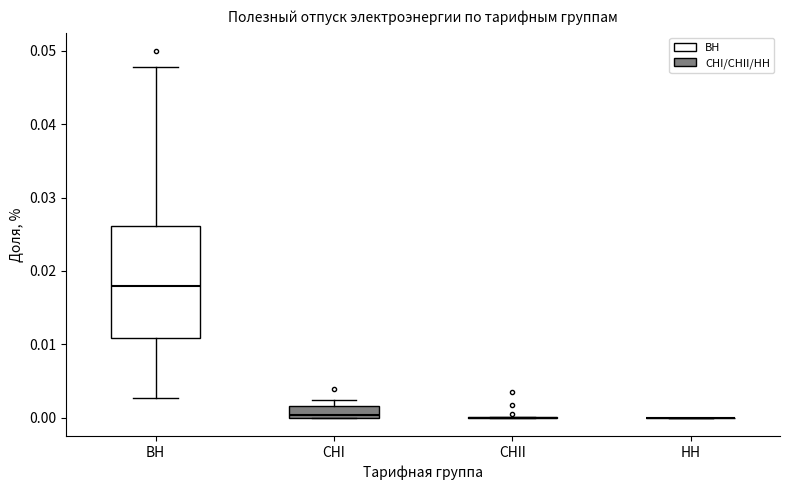

Reading left to right, read every box against the y-axis: the position of its median line, the range the box covers, and the ends of its whiskers. The values are not printed on the chart, so give them approximately, as read against the axis.

ВН: median 0.018, box 0.011 to 0.026, whiskers 0.003 to 0.048
СНI: median 0.000 (just above the box's lower edge), box 0.000 to 0.002, whiskers 0.000 to 0.002 (above the box's upper edge)
СНII: box collapsed to a line at 0.000, whiskers 0.000 to 0.000
НН: box collapsed to a line at 0.000, whiskers 0.000 to 0.000